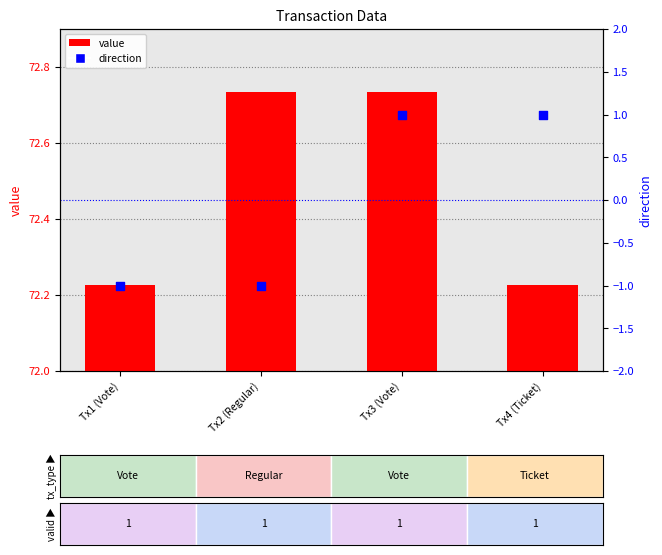

Which series has the widest spread of Y values?

direction